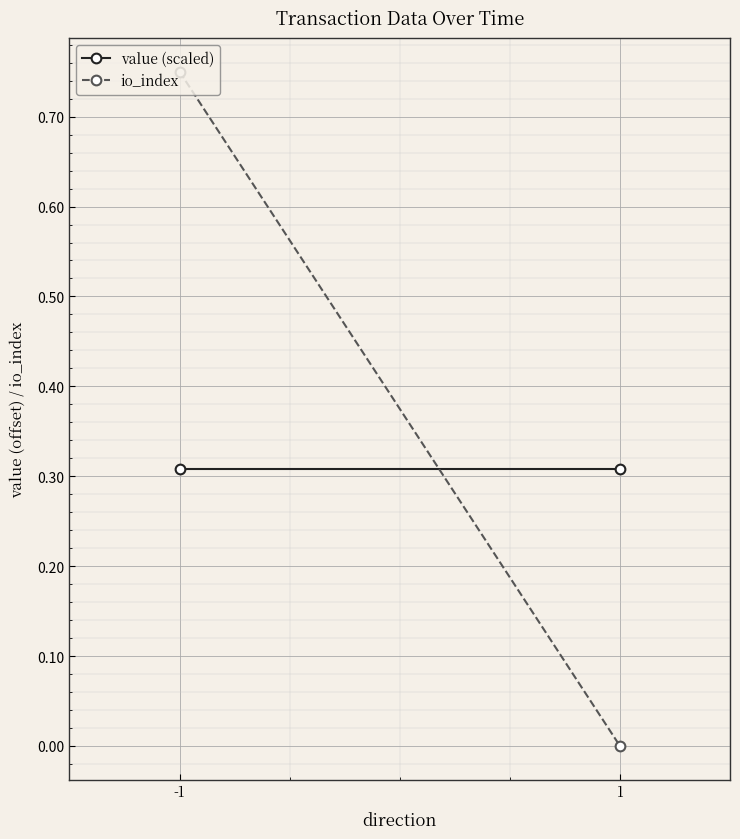

True or false: value (scaled) has a value of 0.5 at 1.

False